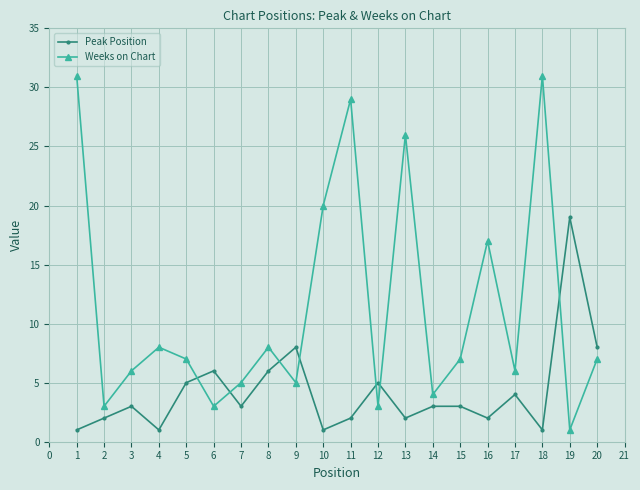

Which series ends up on top after the final intersection of Weeks on Chart and Peak Position?

Peak Position